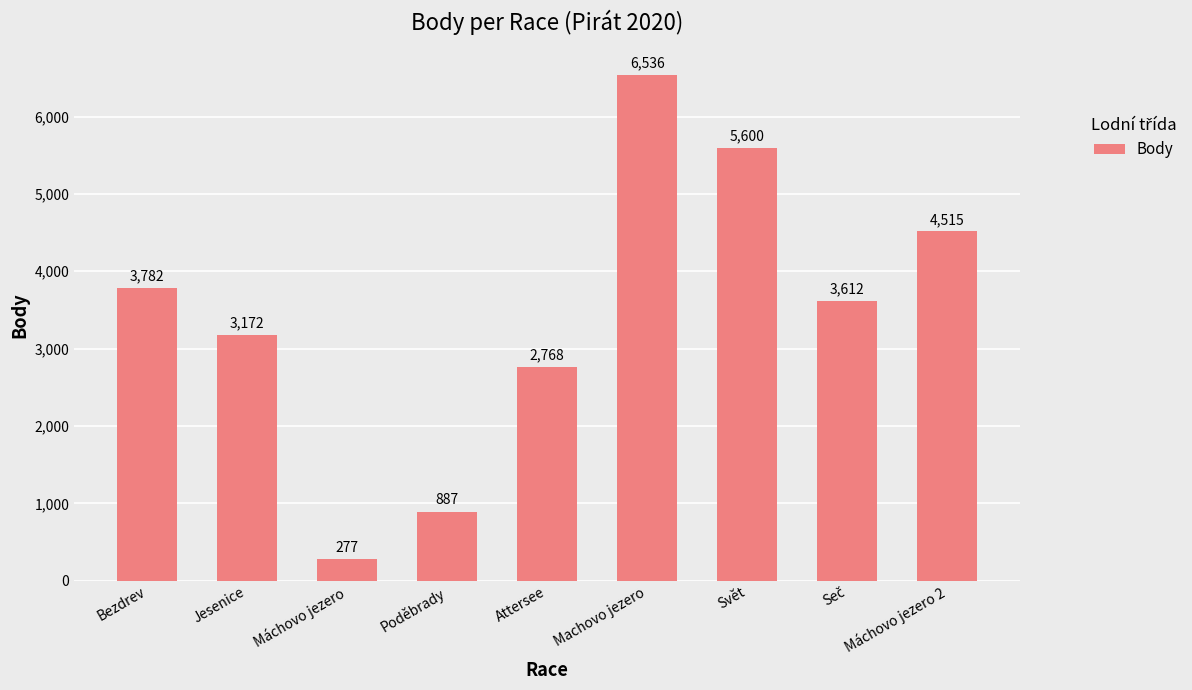

Where does the data first go above 3612?

Bezdrev